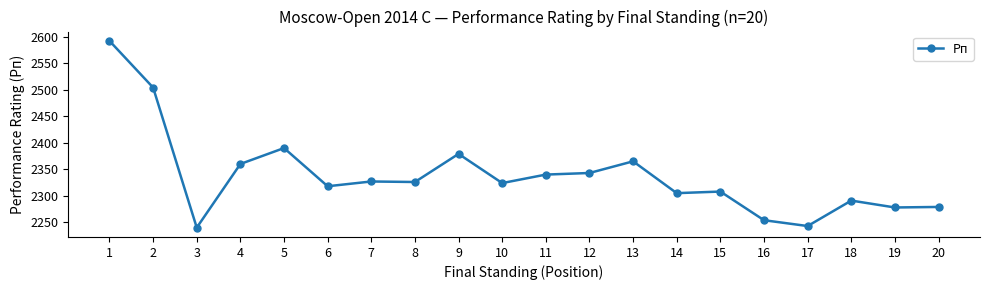

Where does the data first go above 2326?

1